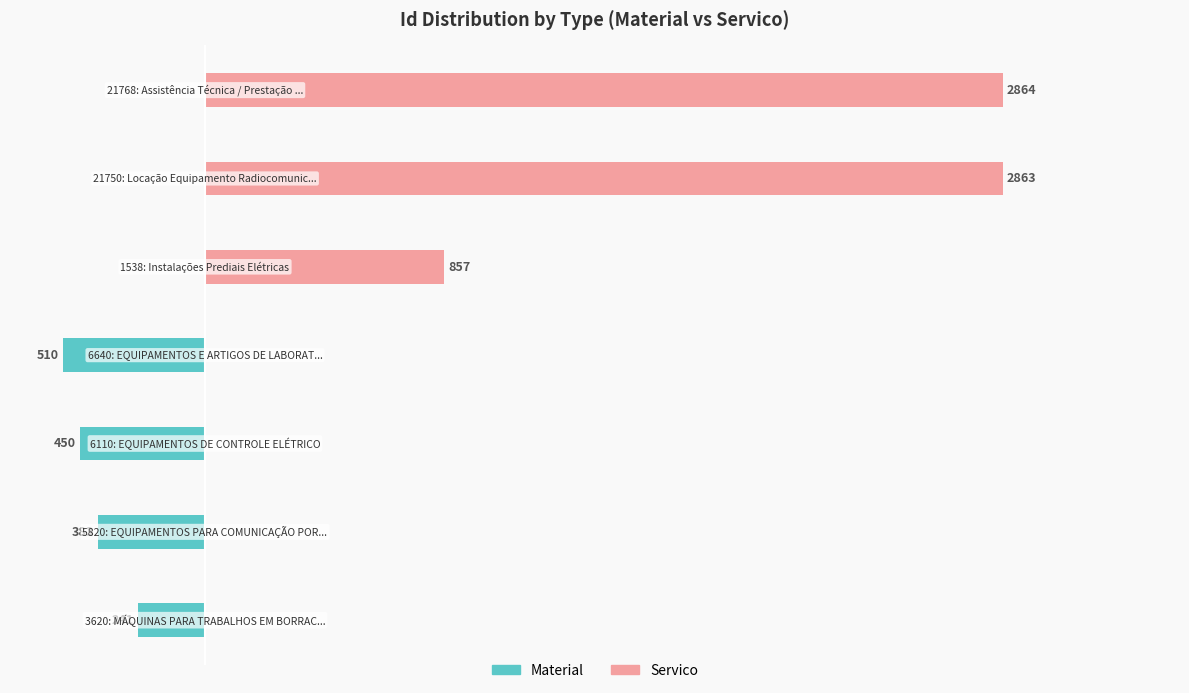

Rank the series by their maximum value, from highest to lowest.

Servico, Material